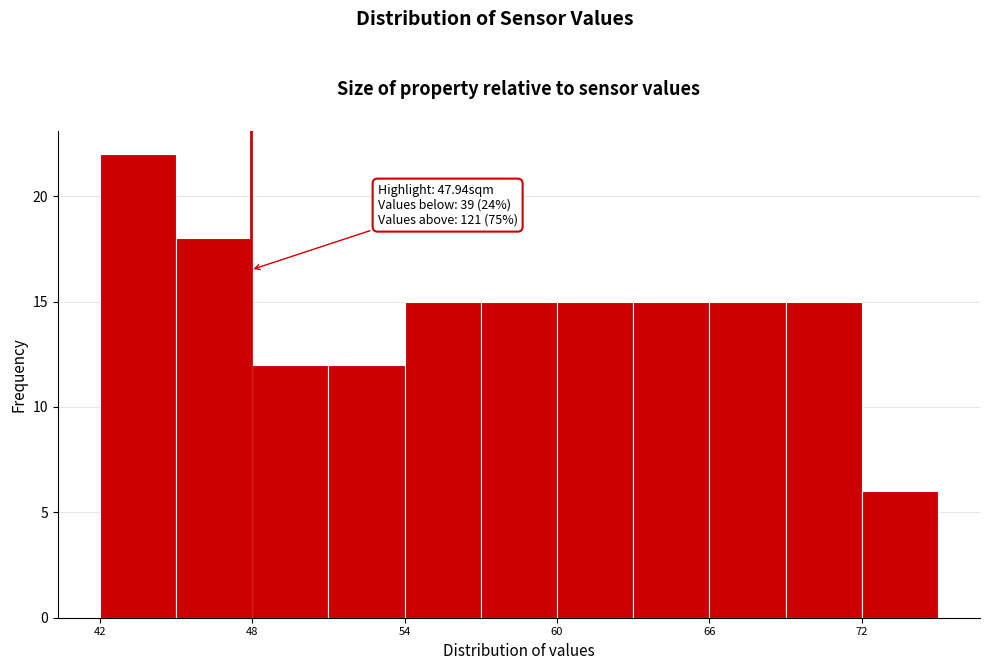

Read against the x-axis, roughly where is the centre of the tallest bar?

44